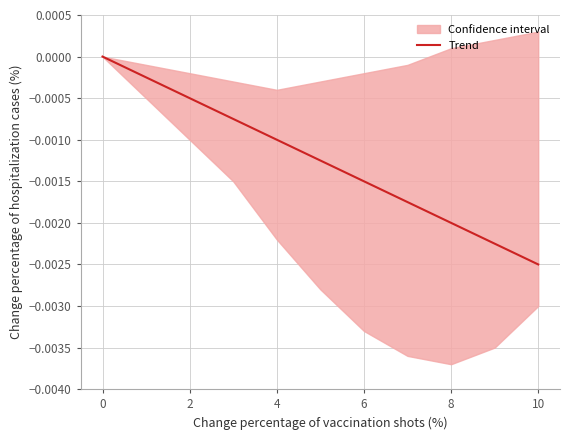

The chart shows a value of -0.0 at 2. True or false?

True